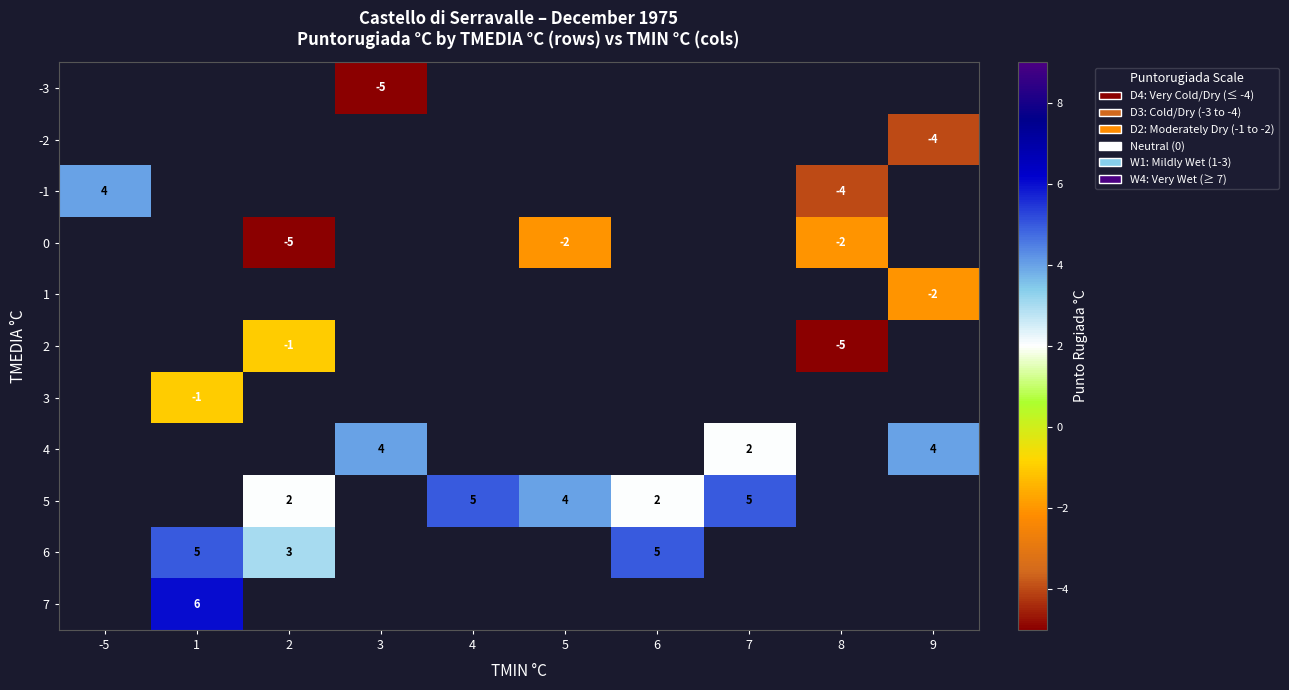

What is the greatest value displayed?

6.0